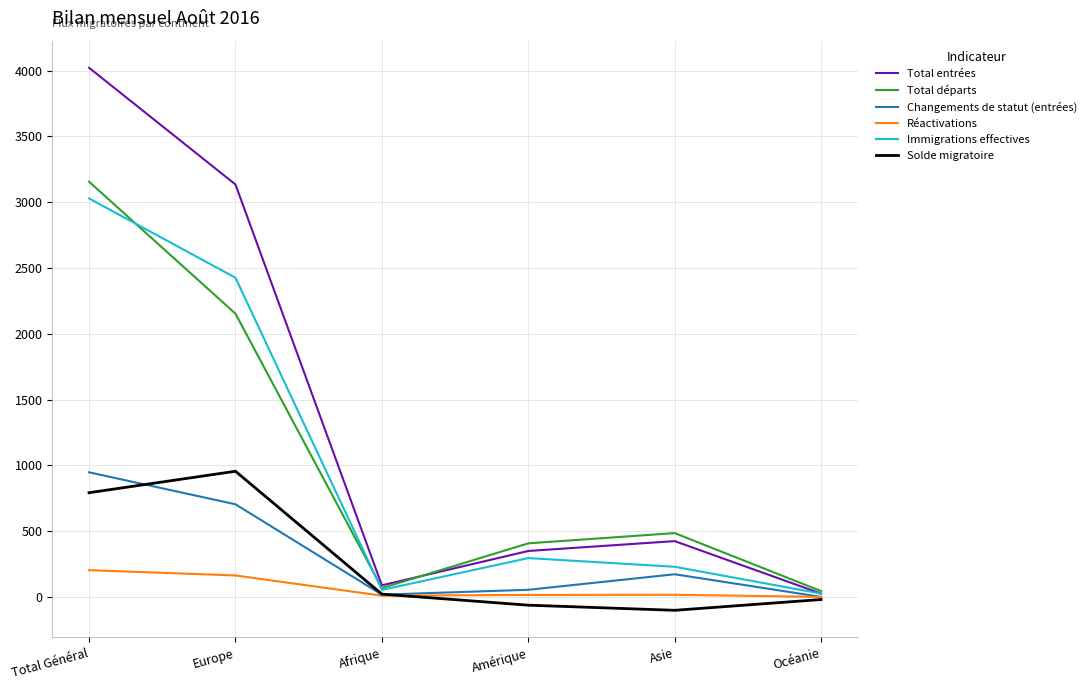

At which label does Changements de statut (entrées) reach its peak?

Total Général